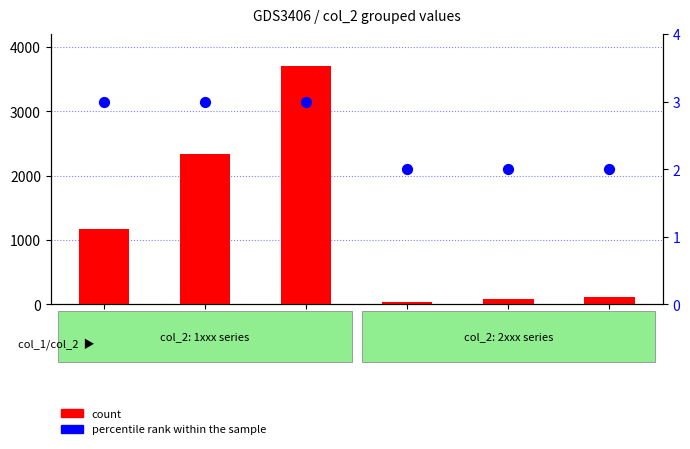

Which series has the widest spread of Y values?

count